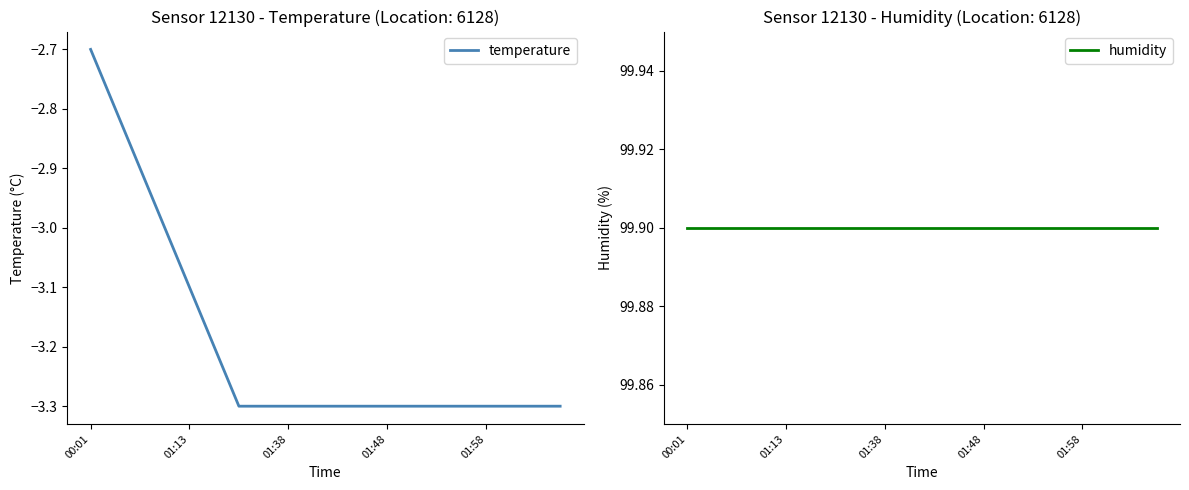

Is it true that humidity equals 99.9 at 5?

True